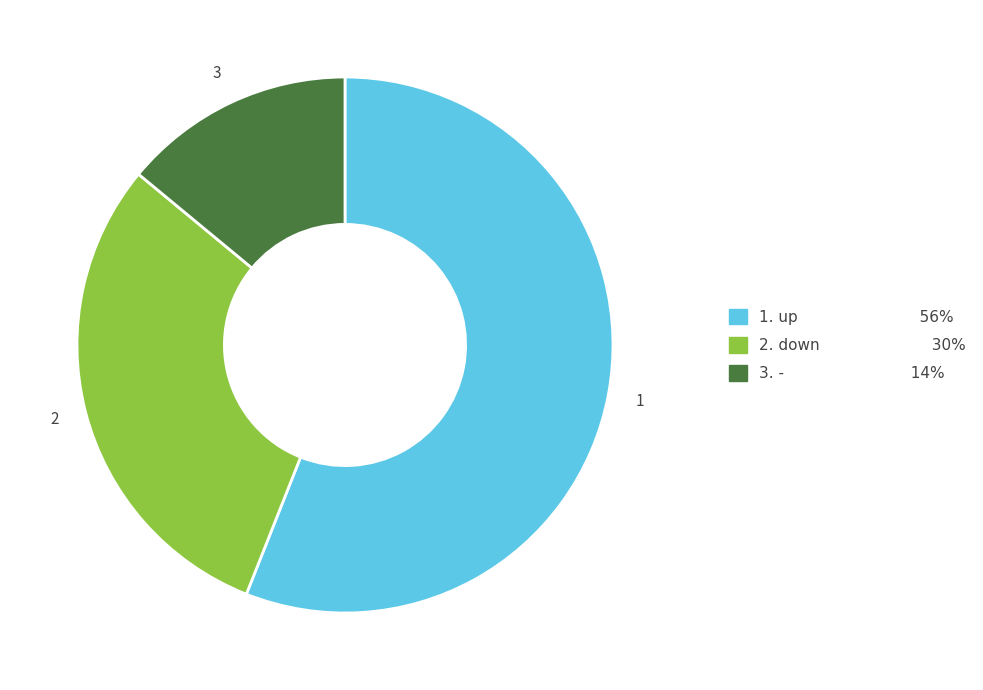

How many segments does this pie chart have?

3